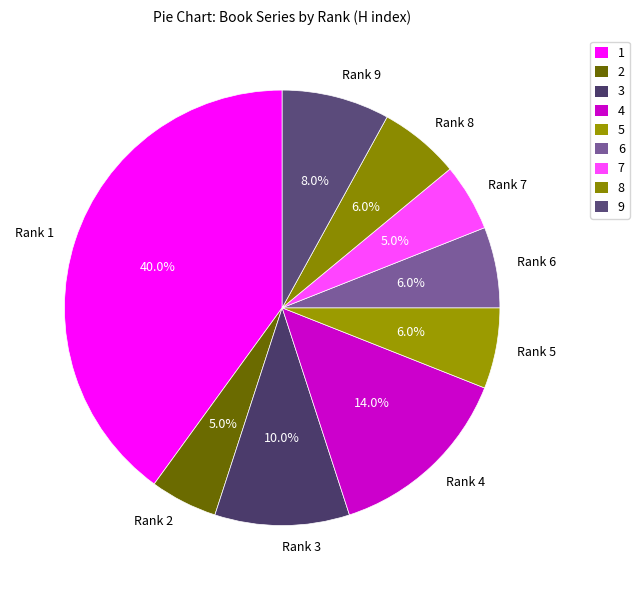

True or false: Rank 4 accounts for 22% of the total.

False